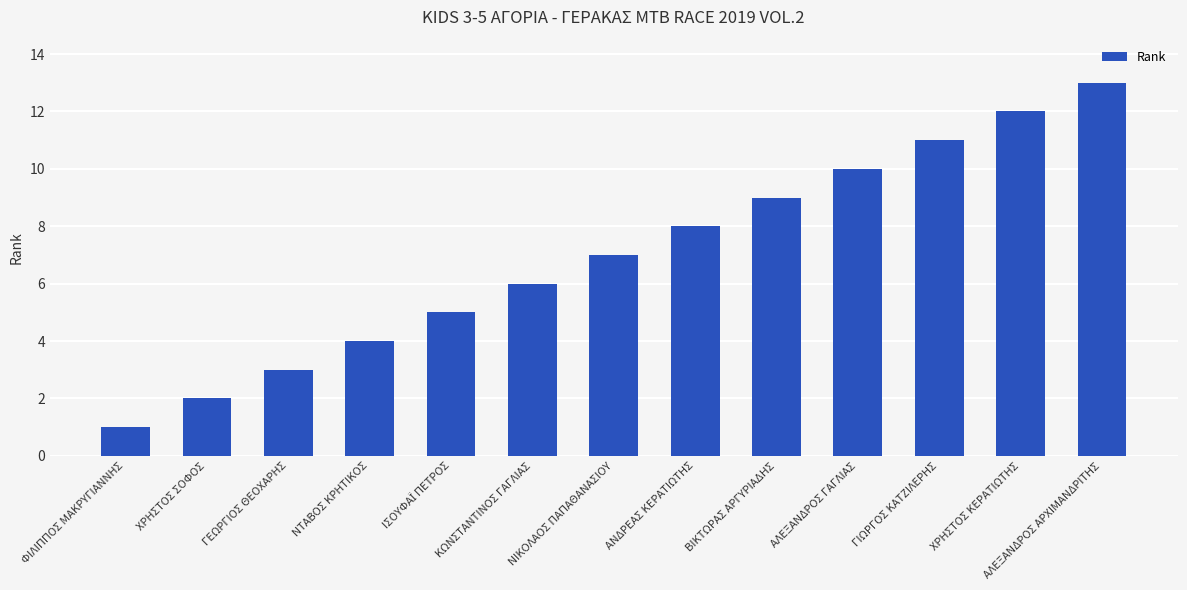

Is it true that the value at ΑΛΕΞΑΝΔΡΟΣ ΑΡΧΙΜΑΝΔΡΙΤΗΣ is 21?

False